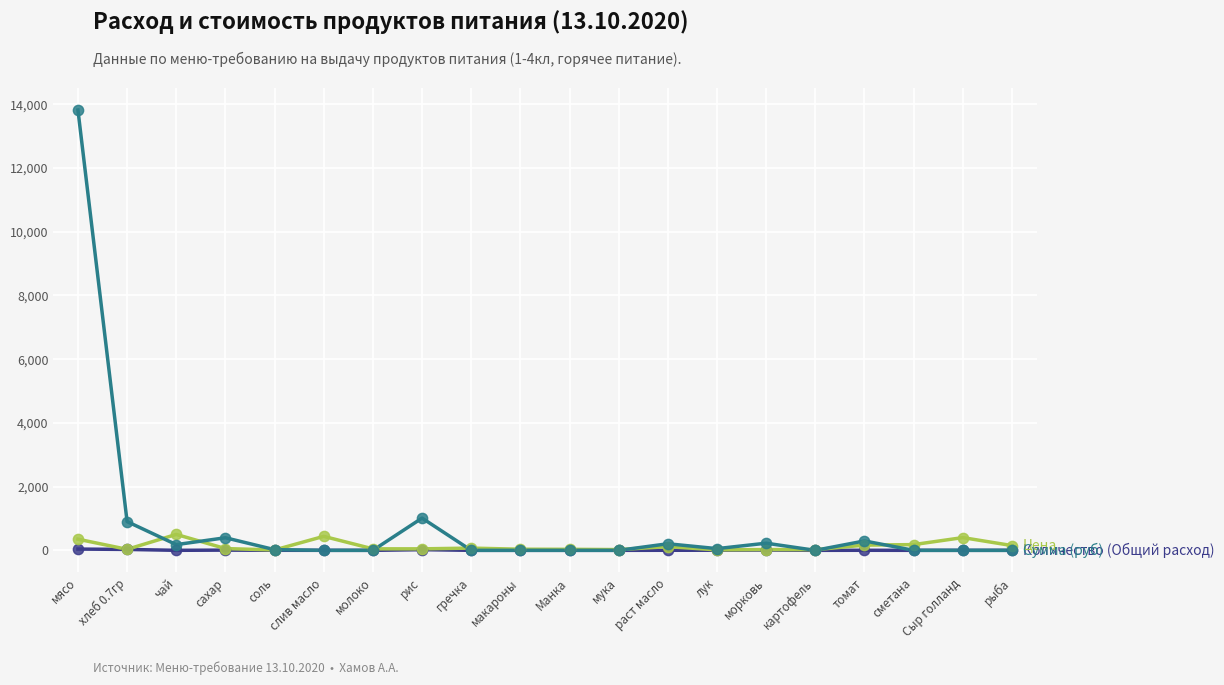

At which category is the sum across all series the highest?

мясо